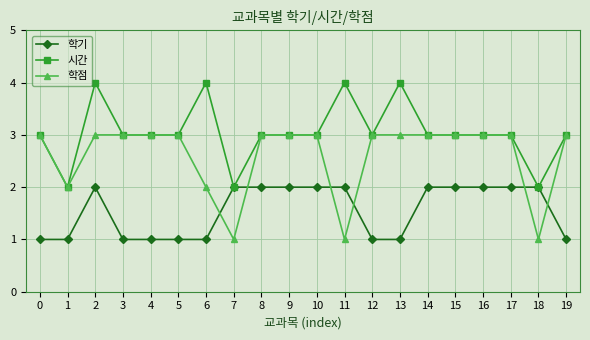

What is the difference between the maximum and minimum values in the 시간 series?

2